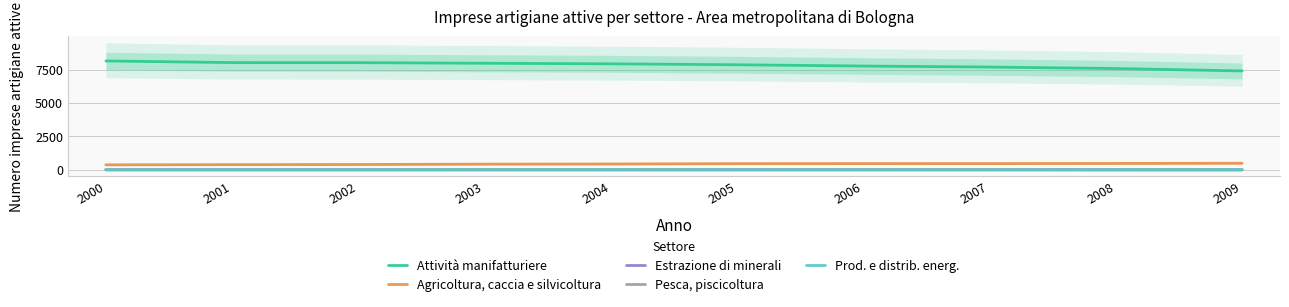

What is the difference between the maximum and minimum values in the Attività manifatturiere series?

748